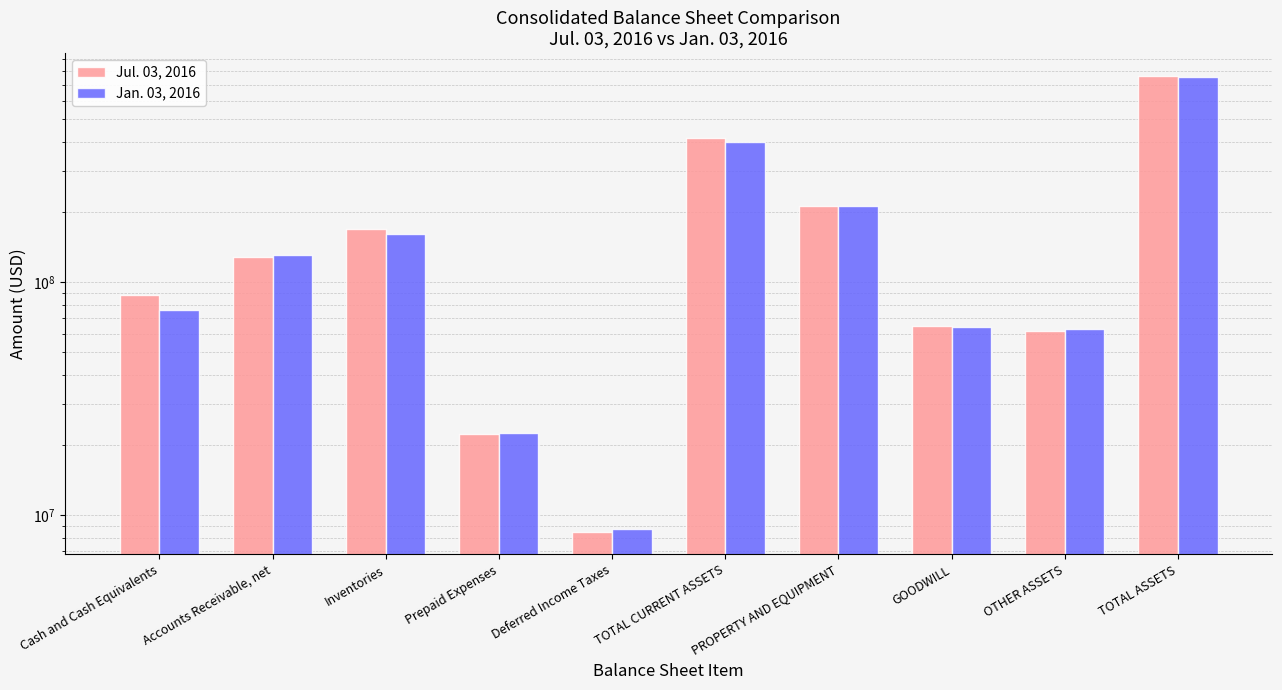

Reading right to left, what are all the values shown in this chart?

Jul. 03, 2016: TOTAL ASSETS=765119000	OTHER ASSETS=61864000	GOODWILL=64872000	PROPERTY AND EQUIPMENT=210818000	TOTAL CURRENT ASSETS=416492000	Deferred Income Taxes=8509000	Prepaid Expenses=22402000	Inventories=168738000	Accounts Receivable, net=128479000	Cash and Cash Equivalents=88364000
Jan. 03, 2016: TOTAL ASSETS=756549000	OTHER ASSETS=62652000	GOODWILL=63890000	PROPERTY AND EQUIPMENT=211489000	TOTAL CURRENT ASSETS=398408000	Deferred Income Taxes=8726000	Prepaid Expenses=22490000	Inventories=161174000	Accounts Receivable, net=130322000	Cash and Cash Equivalents=75696000